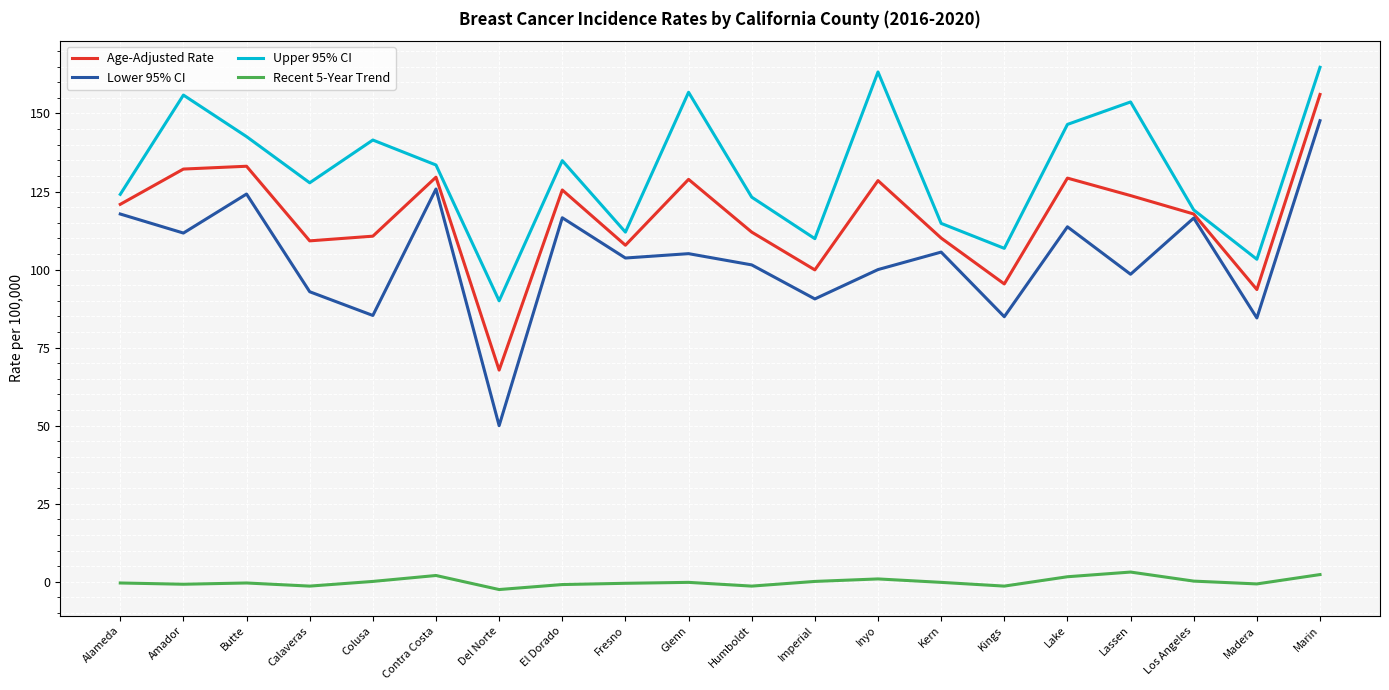

Rank the series by their maximum value, from lowest to highest.

Recent 5-Year Trend, Lower 95% CI, Age-Adjusted Rate, Upper 95% CI